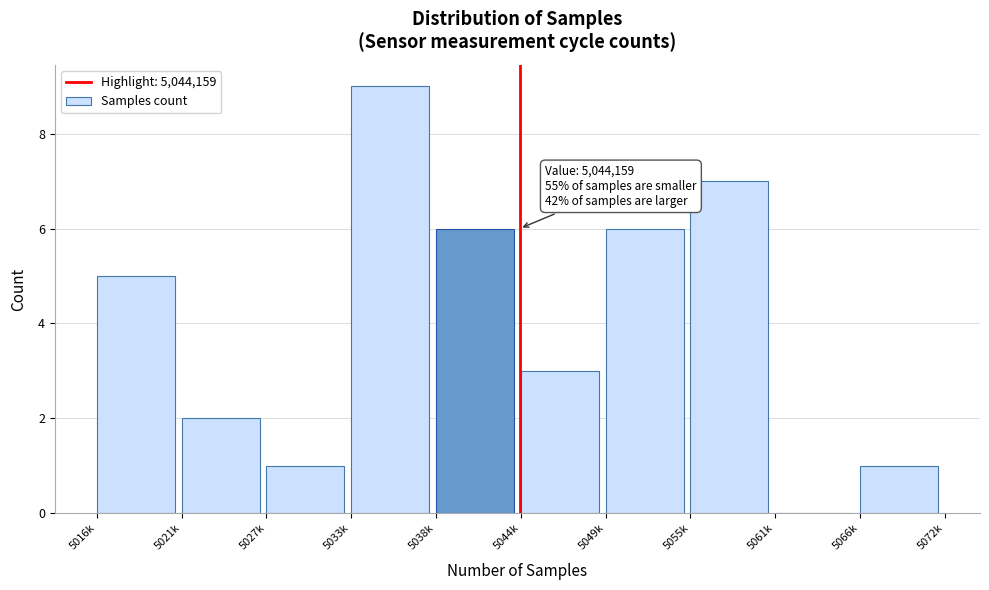

Reading right to left, extract all data points from this chart.

5066k=1	5061k=0	5055k=7	5049k=6	5044k=3	5038k=6	5033k=9	5027k=1	5021k=2	5016k=5